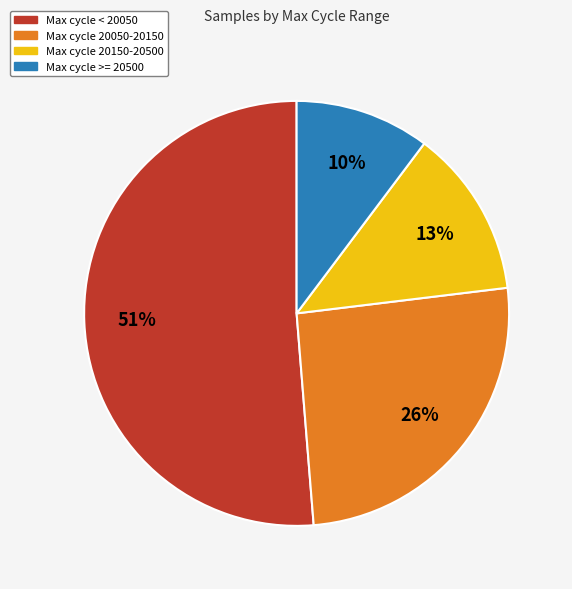

Is there a majority slice in this chart?

Yes